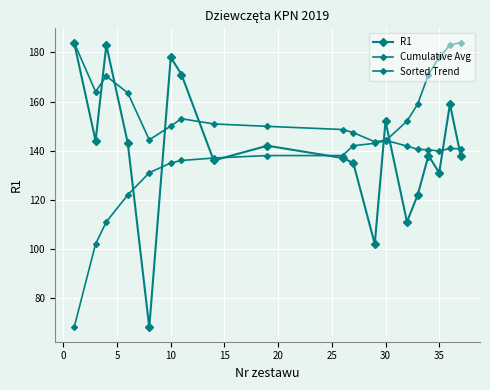

Is this an area chart (filled region under the line)?

No